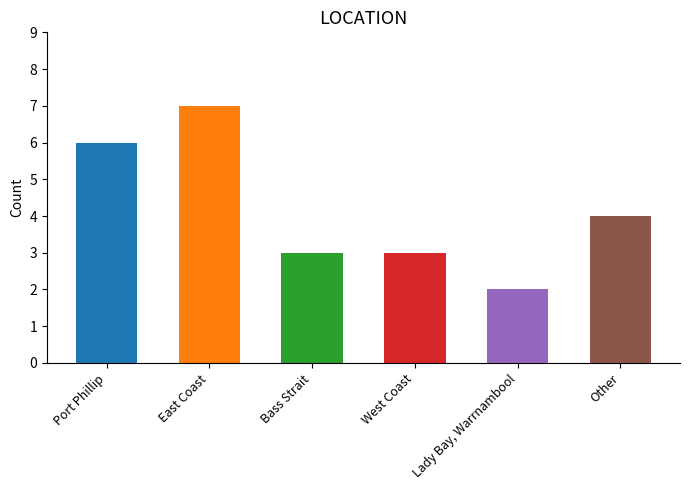

What is the approximate value at Lady Bay, Warrnambool?

2